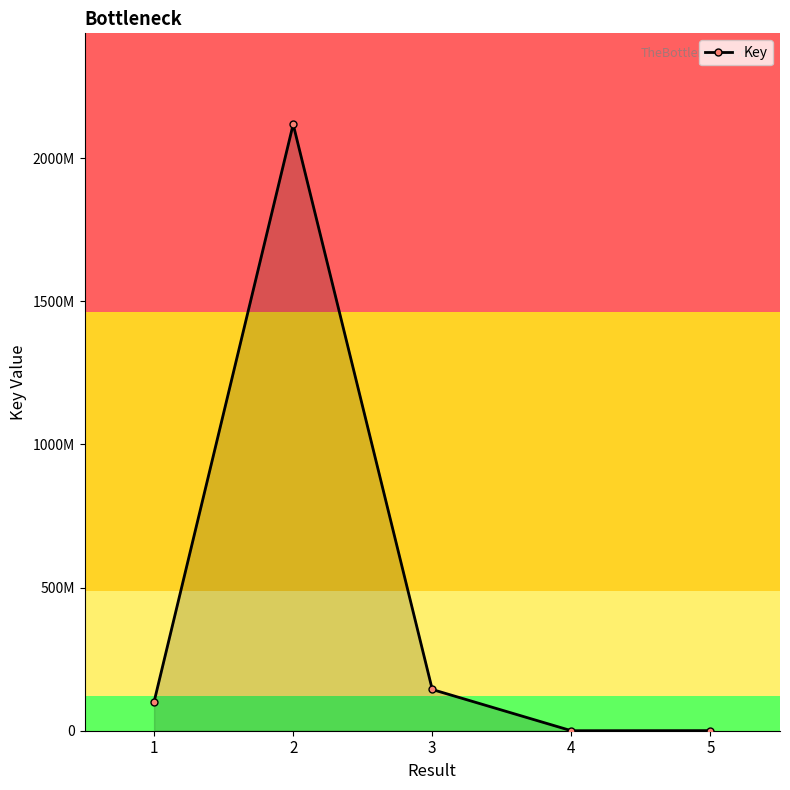

Reading left to right, transcribe all the data shown in this chart.

101099293	2118404738	144016089	6764	316366